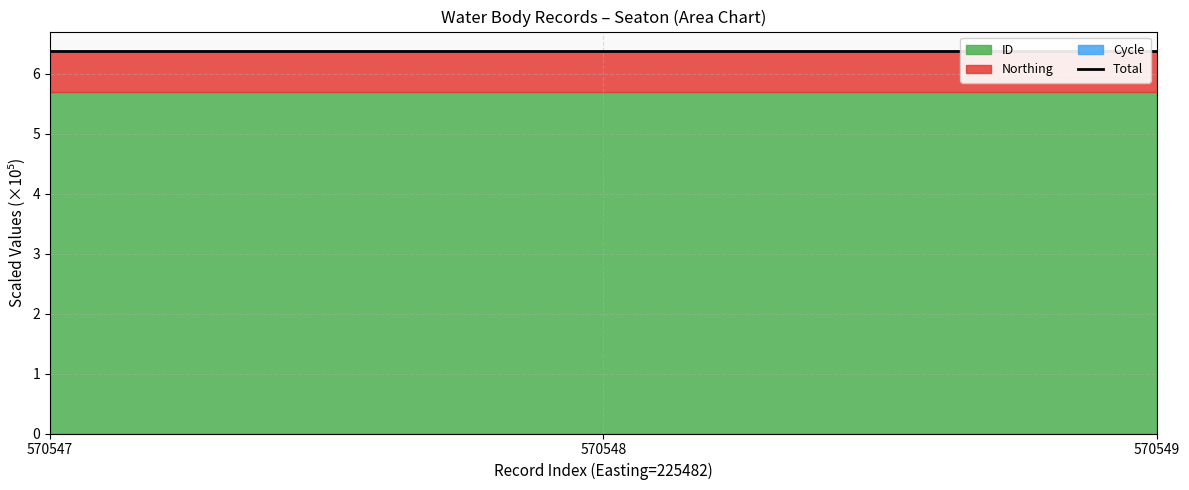

At which category does the chart reach its minimum across all series?

570547